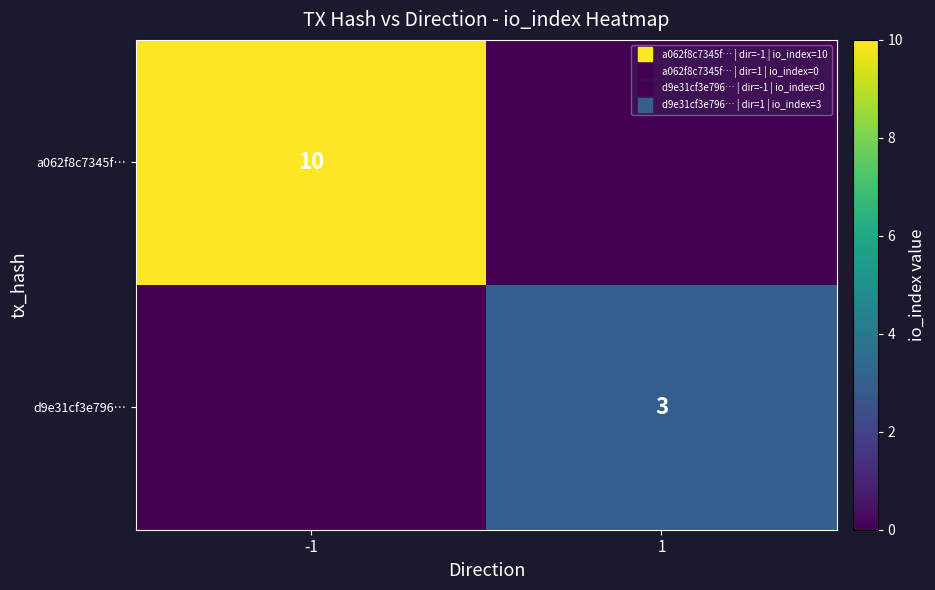

What is the difference between the highest and lowest values at 1?

3